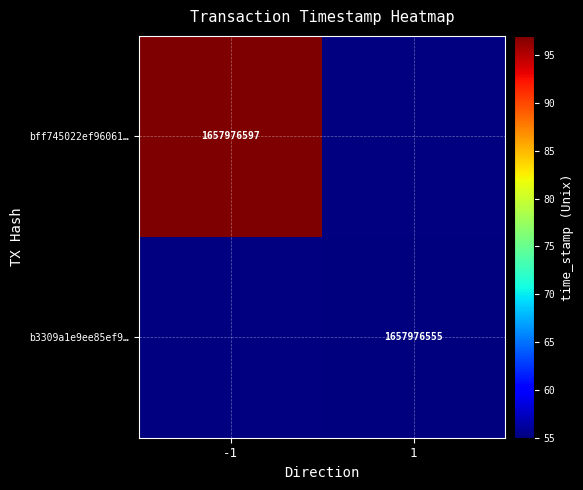

What is the difference between the maximum and minimum values in the b3309a1e9ee85ef9dfae86b2f7d99393fad060a series?

1657976554